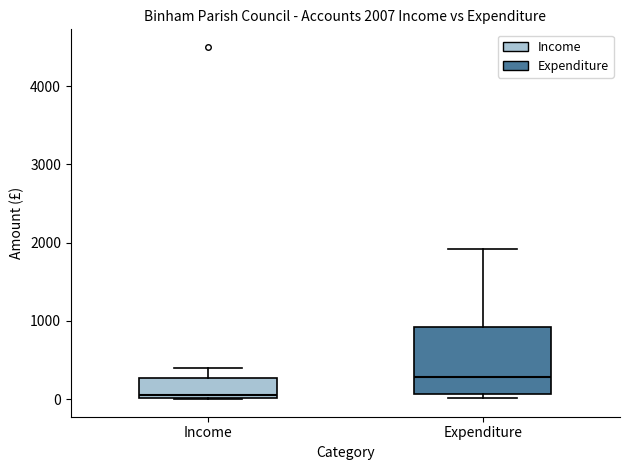

Which box's median line is the lowest?

Income